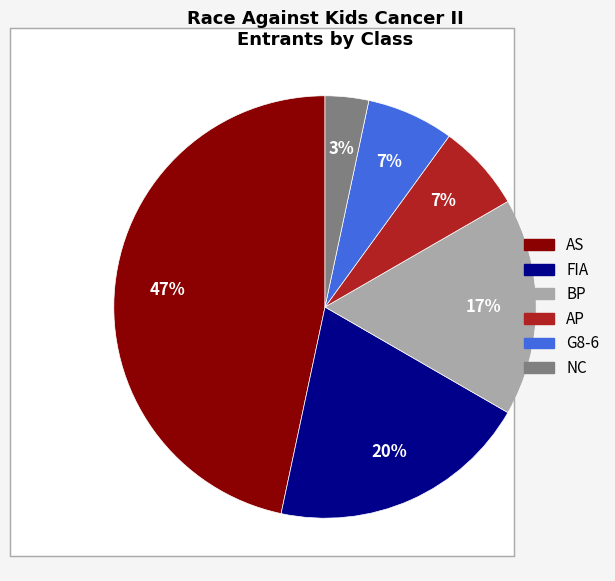

Combined, do G8-6 and NC account for over 50%?

No